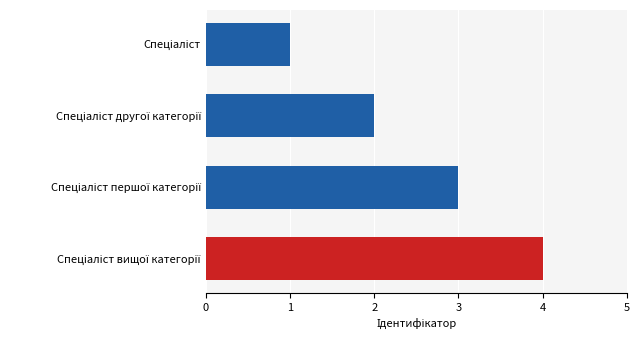

What is the sum of all values?

10